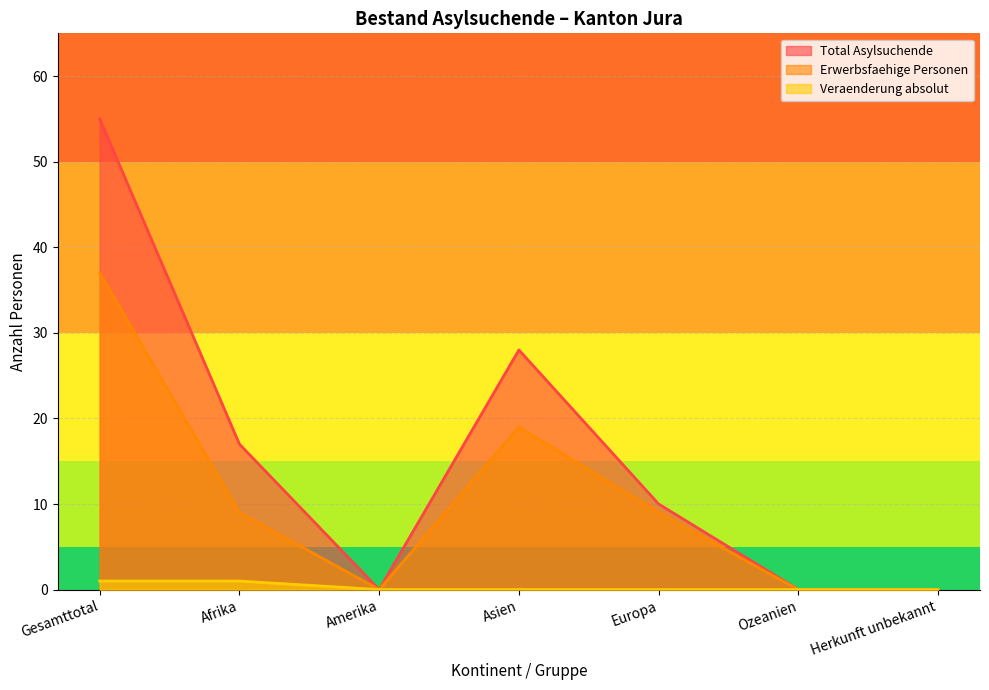

How many values in Veraenderung absolut are above zero?

2